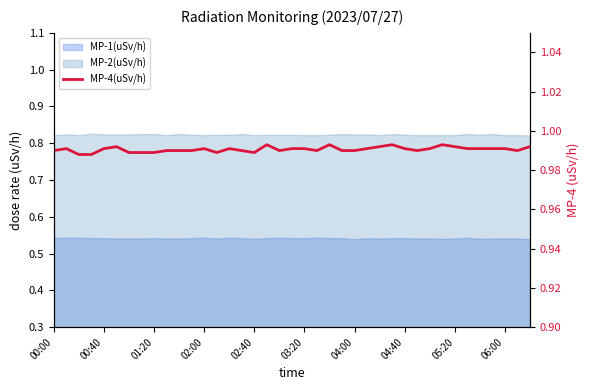

True or false: the data has more than 0 interior local peaks.

True